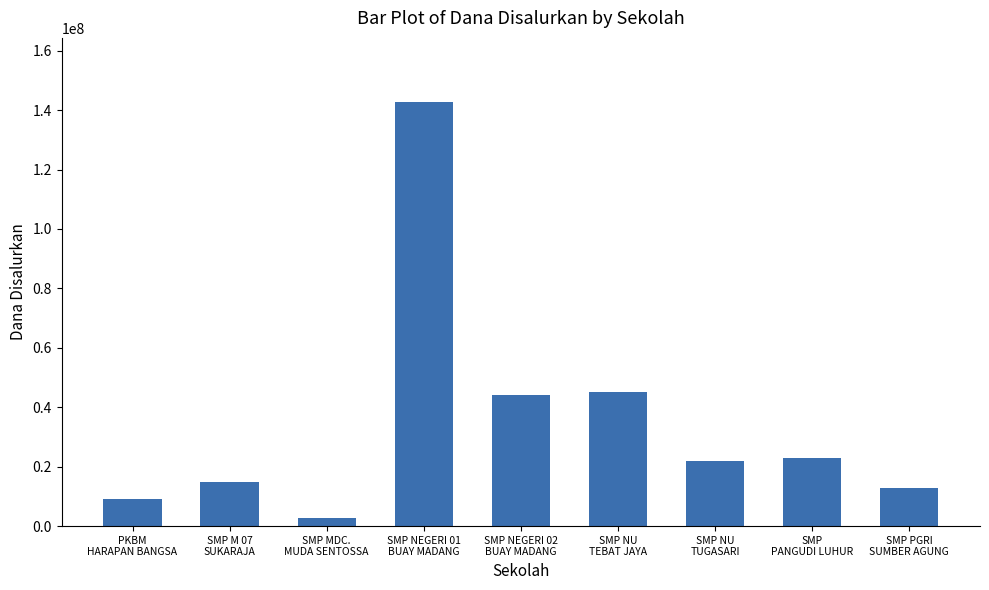

Which has a higher value, SMP
PANGUDI LUHUR or SMP NU
TEBAT JAYA?

SMP NU
TEBAT JAYA